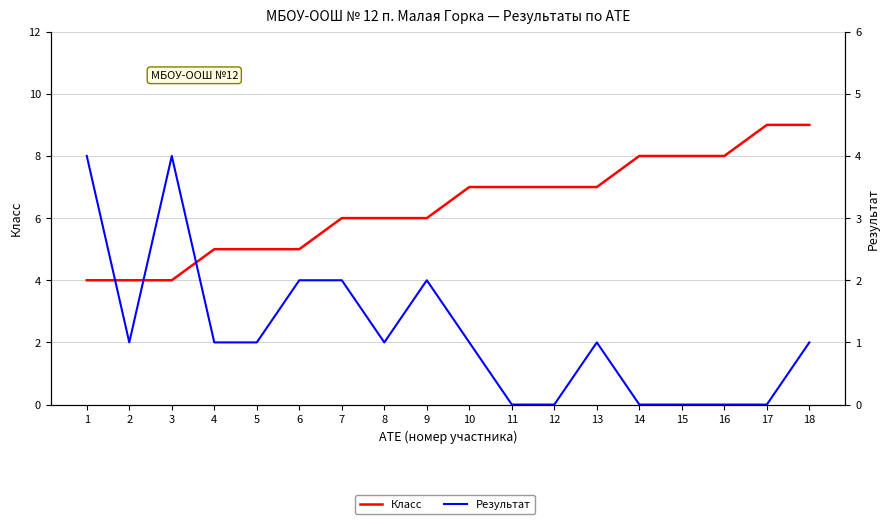

List the labels in order of Результат value, largest first.

1, 3, 6, 7, 9, 2, 4, 5, 8, 10, 13, 18, 11, 12, 14, 15, 16, 17